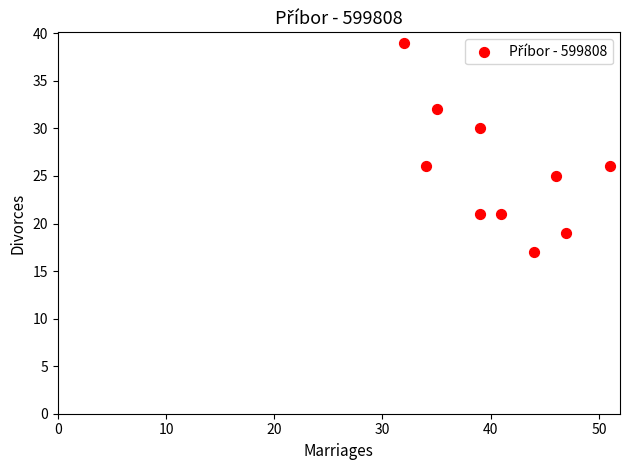

What is the average Y value?

26